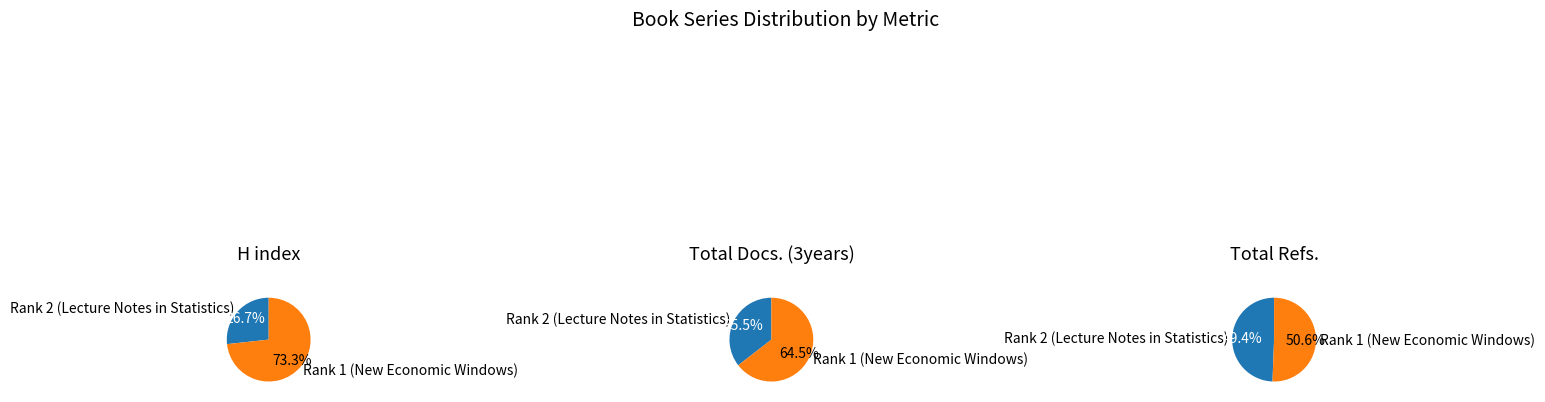

To the nearest percent, what percentage of the pie is Rank 2 (Lecture Notes in Statistics)?

27%